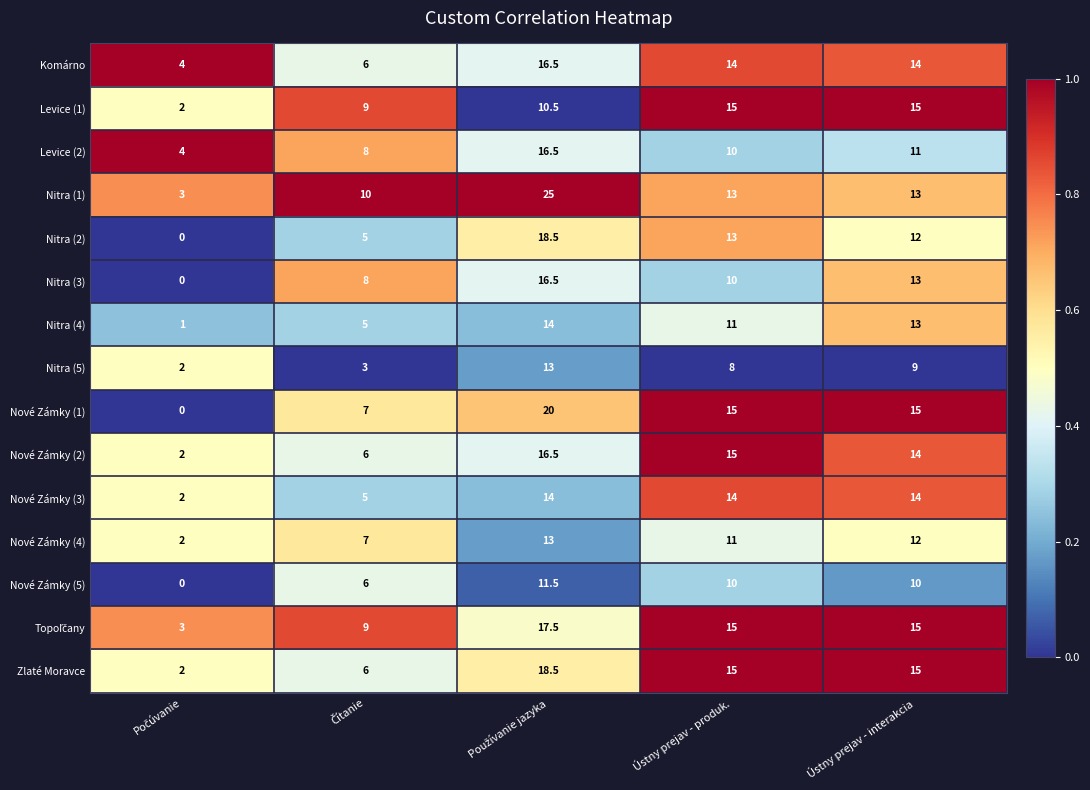

What is the difference between the second highest and minimum values in the Nitra (4) series?

12.0